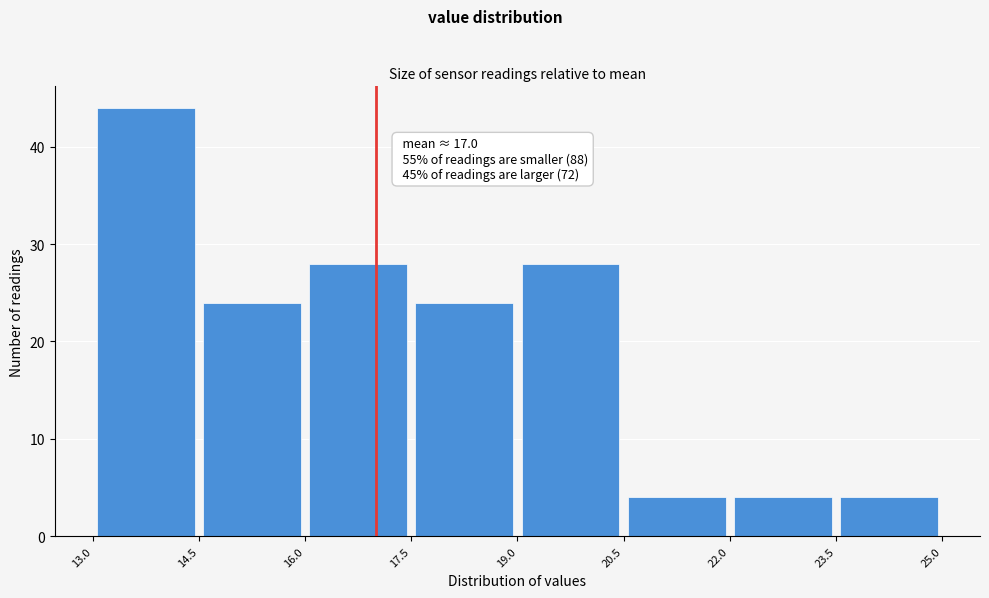

Which range on the x-axis has the tallest bar?

13.0 to 14.5